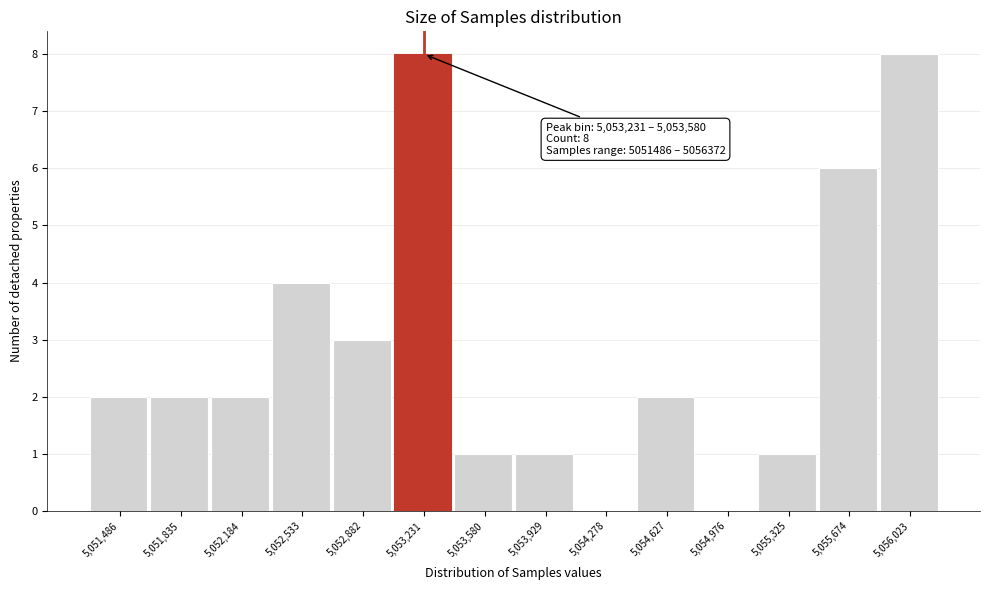

Reading right to left, extract all data points from this chart.

5,056,023=8	5,055,674=6	5,055,325=1	5,054,976=0	5,054,627=2	5,054,278=0	5,053,929=1	5,053,580=1	5,053,231=8	5,052,882=3	5,052,533=4	5,052,184=2	5,051,835=2	5,051,486=2